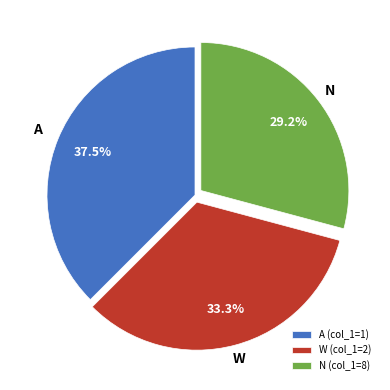

Between A (col_1=1) and W (col_1=2), which is larger?

A (col_1=1)